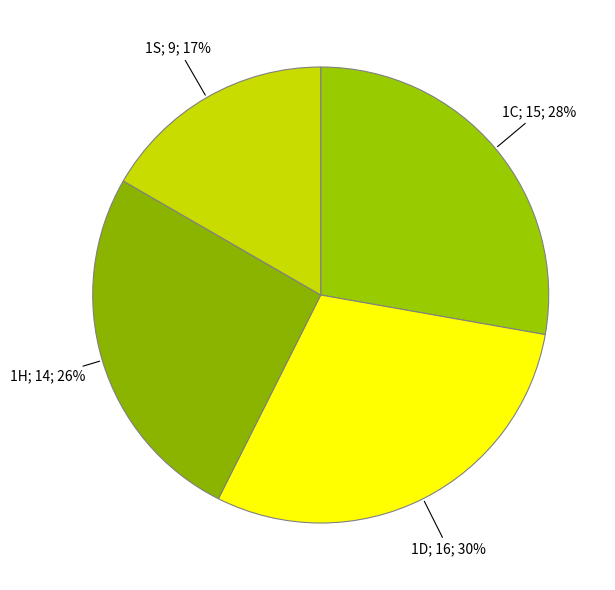

Count the number of slices in the pie.

4